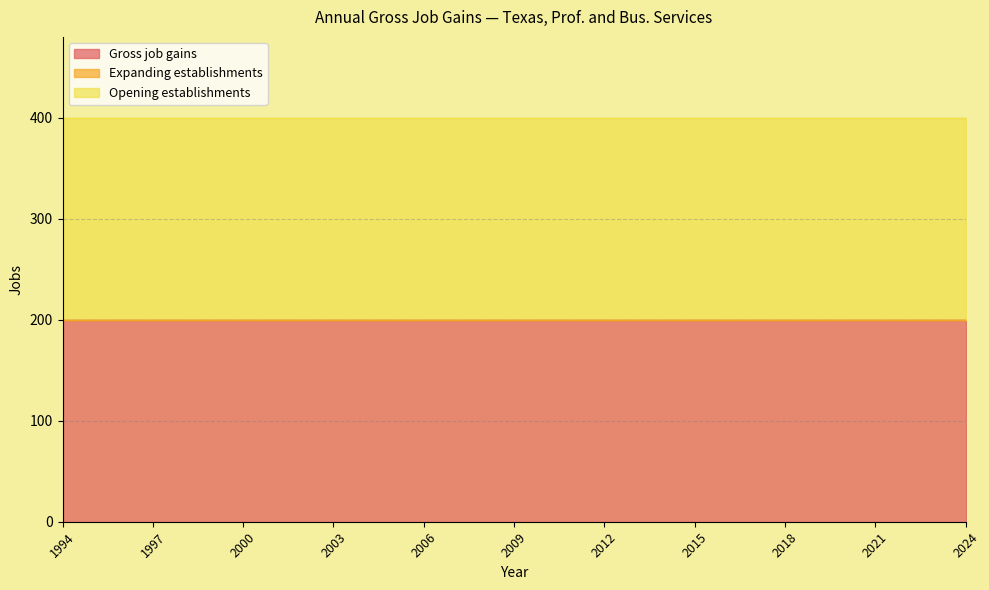

Reading left to right, transcribe all the data shown in this chart.

Gross job gains: 200	200	200	200	200	200	200	200	200	200	200	200	200	200	200	200	200	200	200	200	200	200	200	200	200	200	200	200	200	200	200
Expanding establishments: 0	0	0	0	0	0	0	0	0	0	0	0	0	0	0	0	0	0	0	0	0	0	0	0	0	0	0	0	0	0	0
Opening establishments: 200	200	200	200	200	200	200	200	200	200	200	200	200	200	200	200	200	200	200	200	200	200	200	200	200	200	200	200	200	200	200